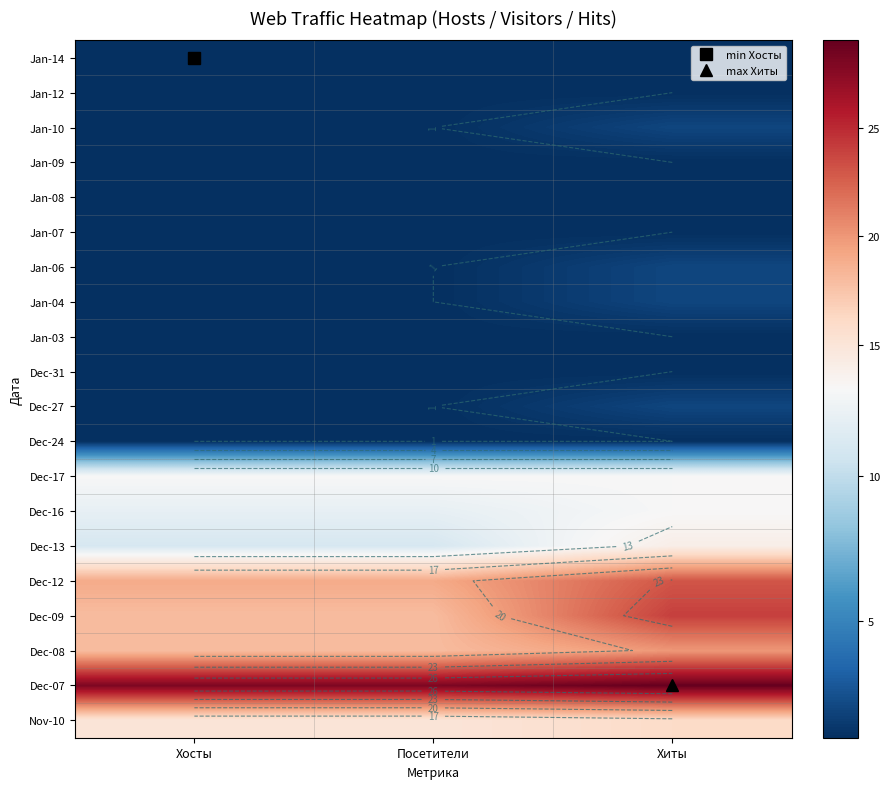

The value of Jan-07 at Хосты is 2. True or false?

False